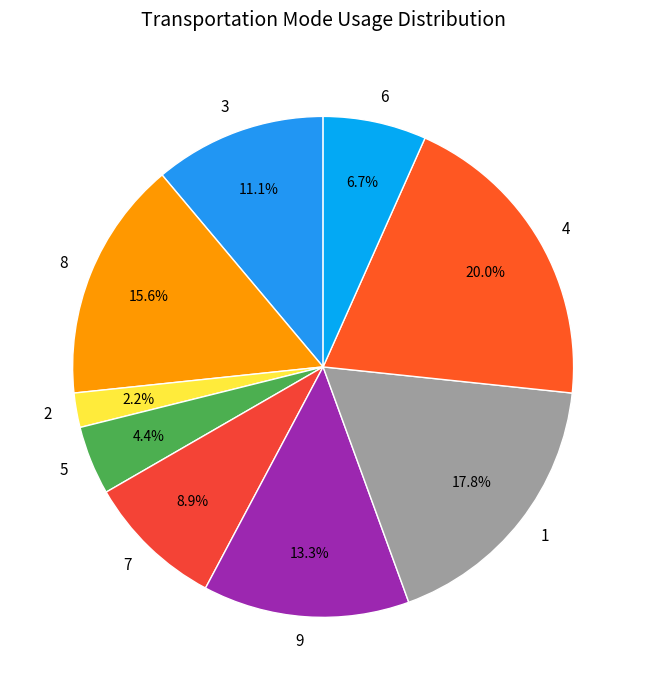

What is the largest slice in the pie chart?

4